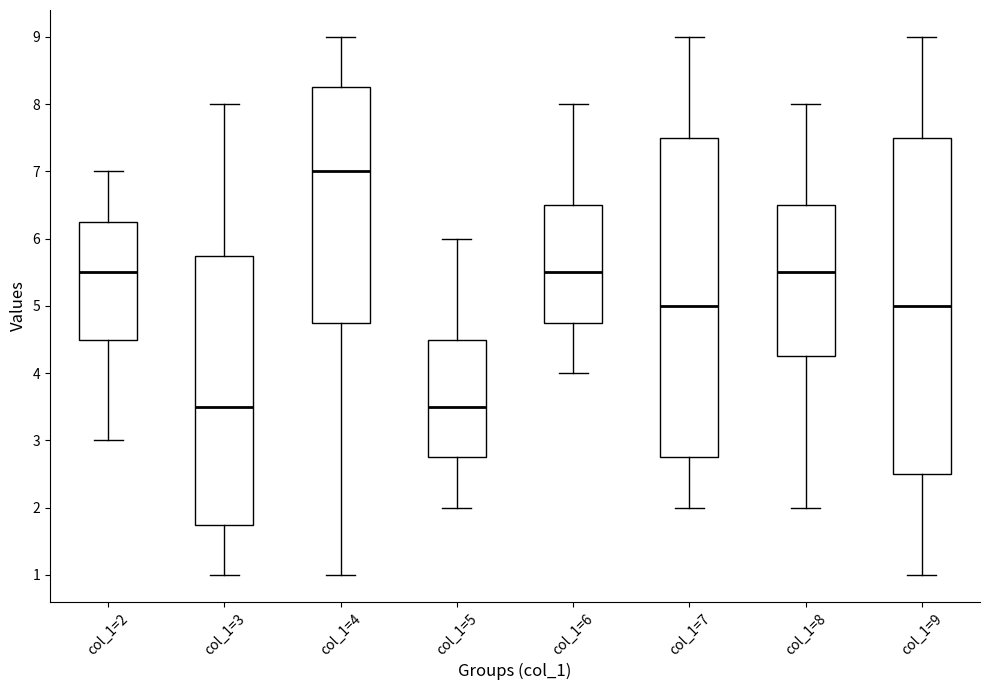

Comparing the boxes themselves (not the whiskers), which one is the tallest?

col_1=9